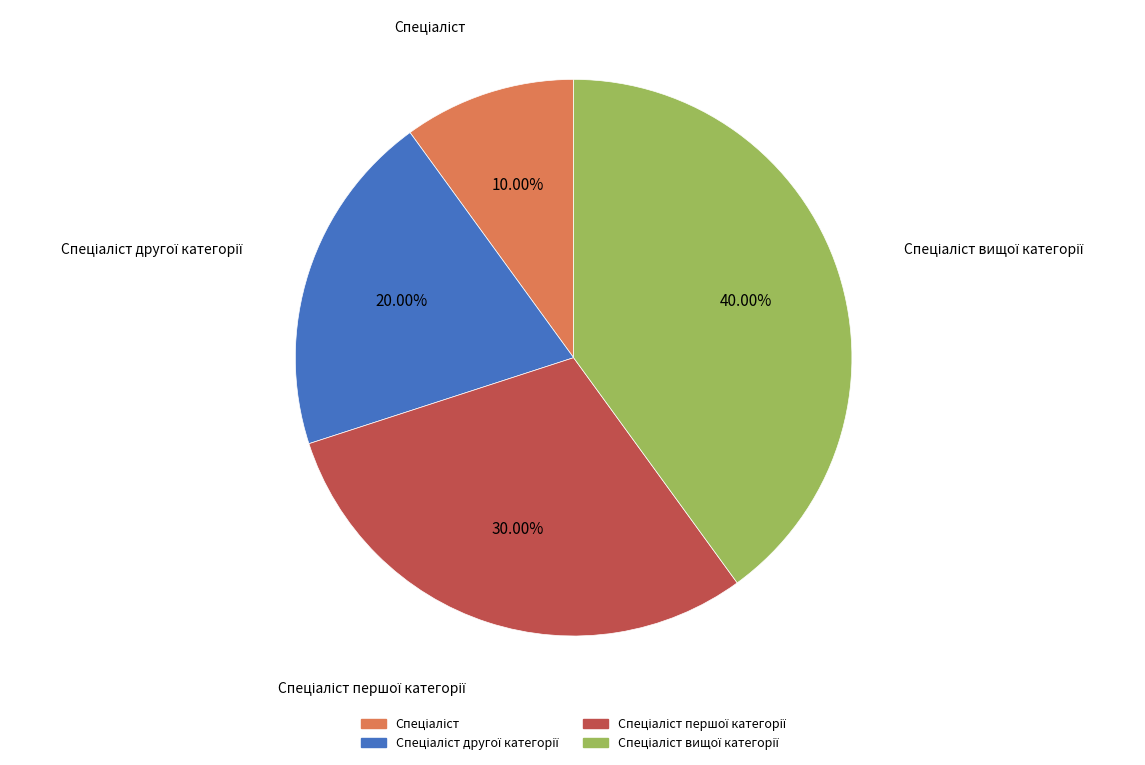

Is there a majority slice in this chart?

No